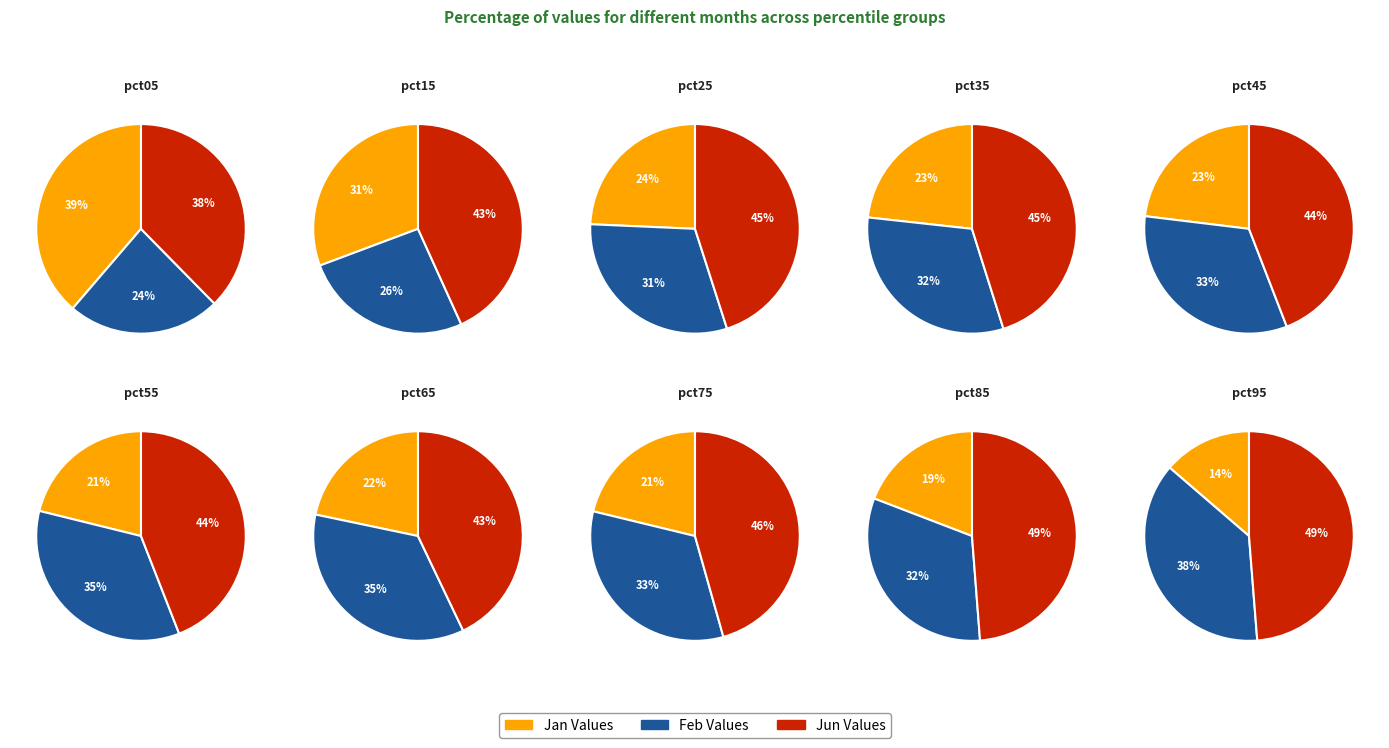

Is there any slice that represents more than half of the pie?

No